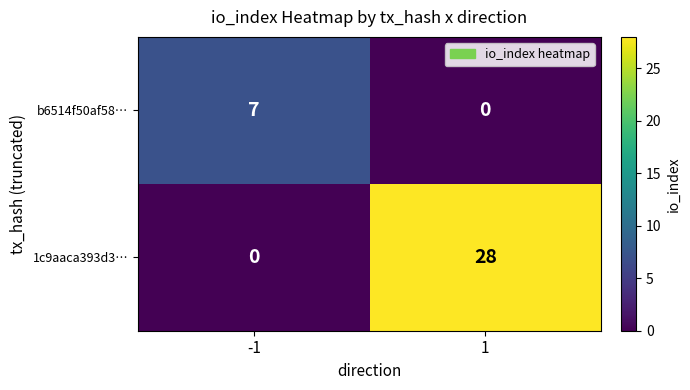

What value does the b6514f50af58… series have at -1?

7